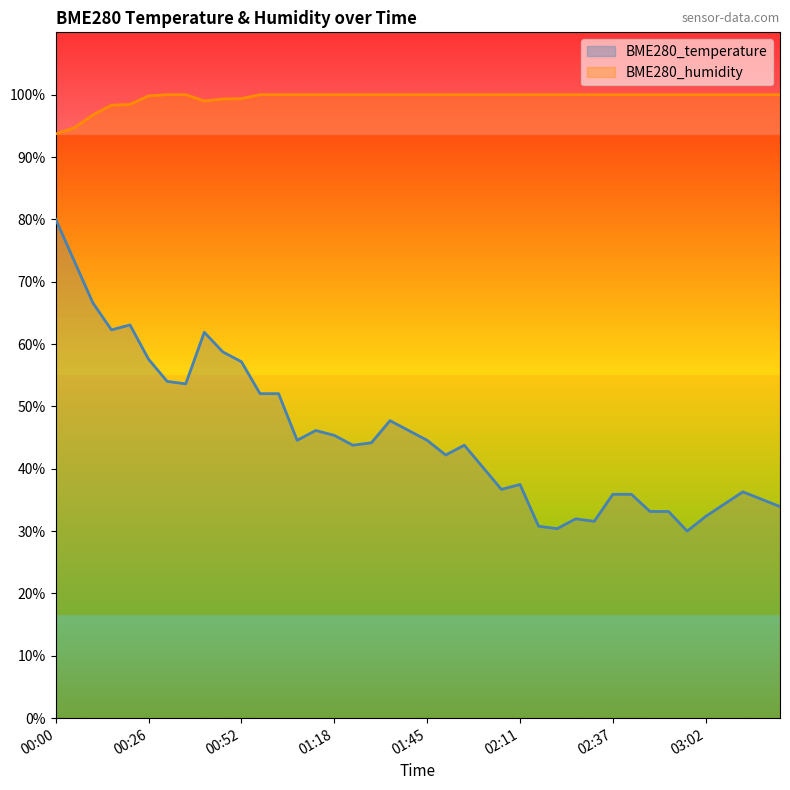

Rank the series at 00:31 from highest to lowest value.

BME280_humidity, BME280_temperature